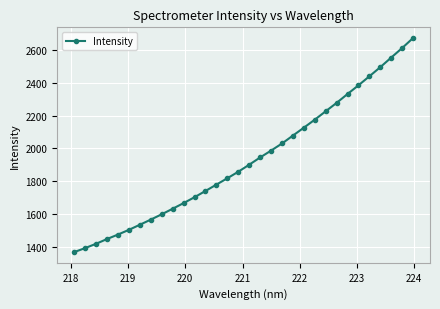

What is the value of the 2nd point from the left?

1395.2